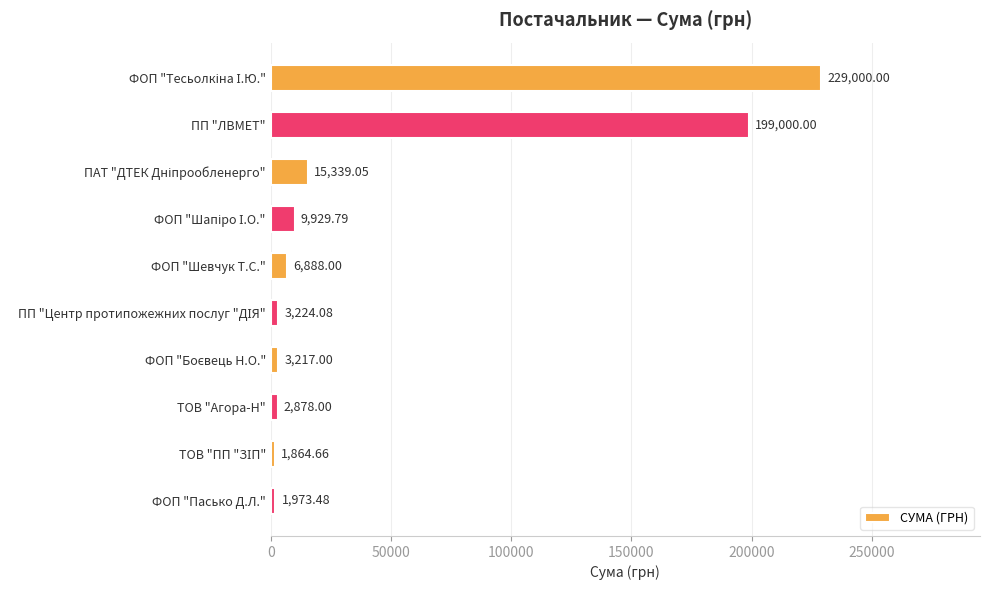

What is the difference between the maximum and minimum values?

227135.3